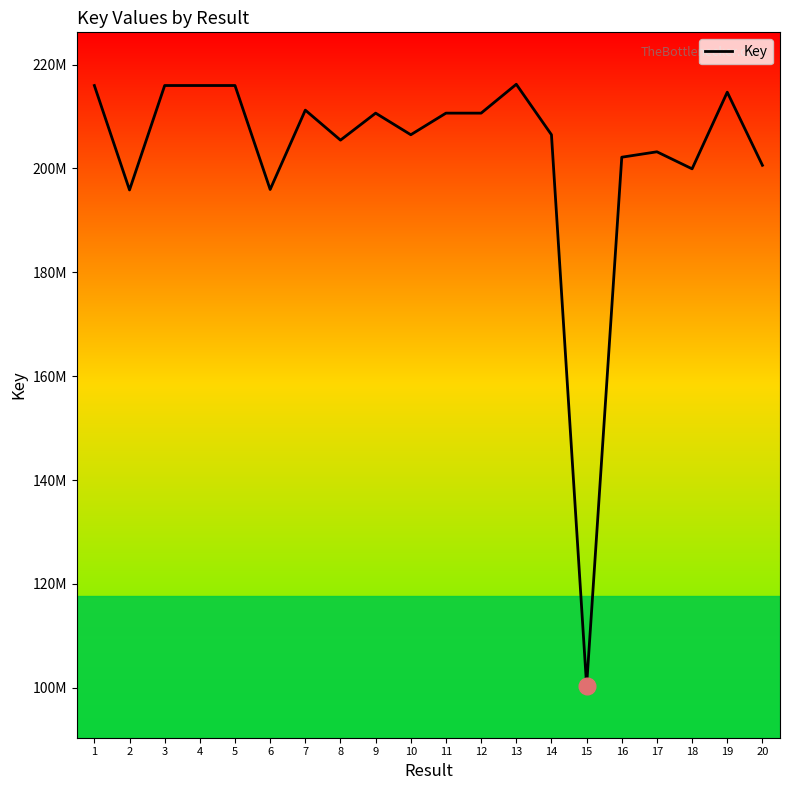

Reading right to left, transcribe all the data shown in this chart.

200614032	214691917	199931145	203211812	202169777	100402922	206496393	216211953	210655041	210654959	206495493	210655000	205456148	211230941	195953934	215972146	215971990	215971919	195865413	215970594